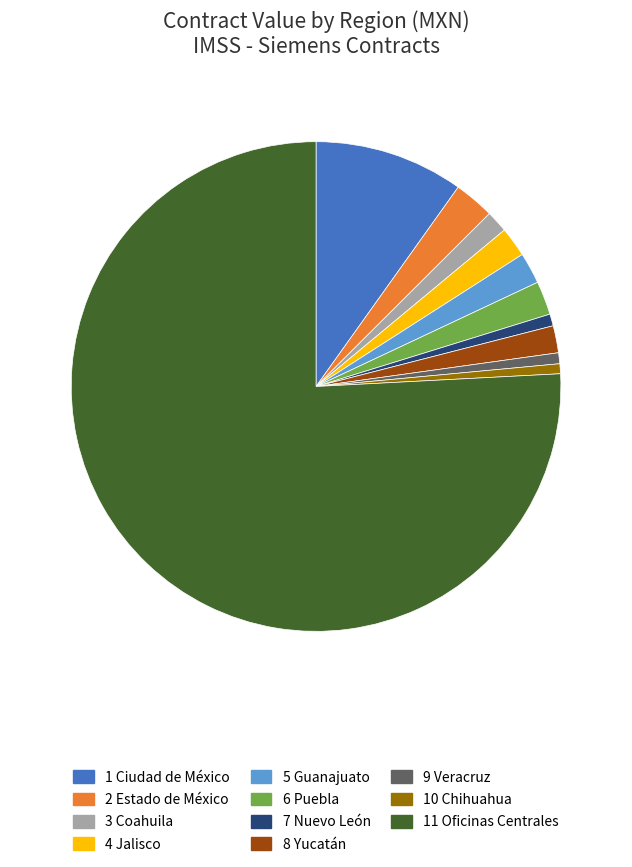

Is there a majority slice in this chart?

Yes